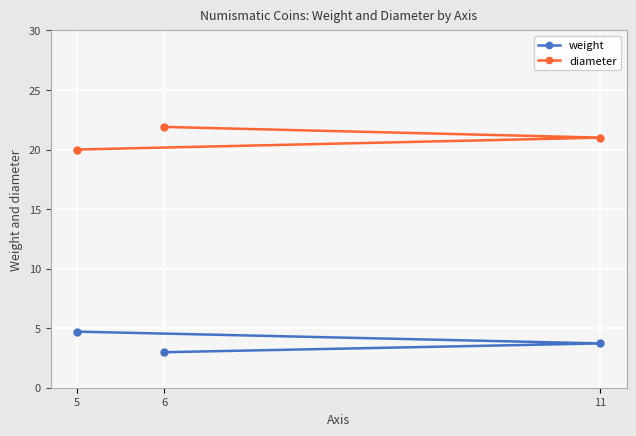

Which series has the largest range (max minus min)?

diameter